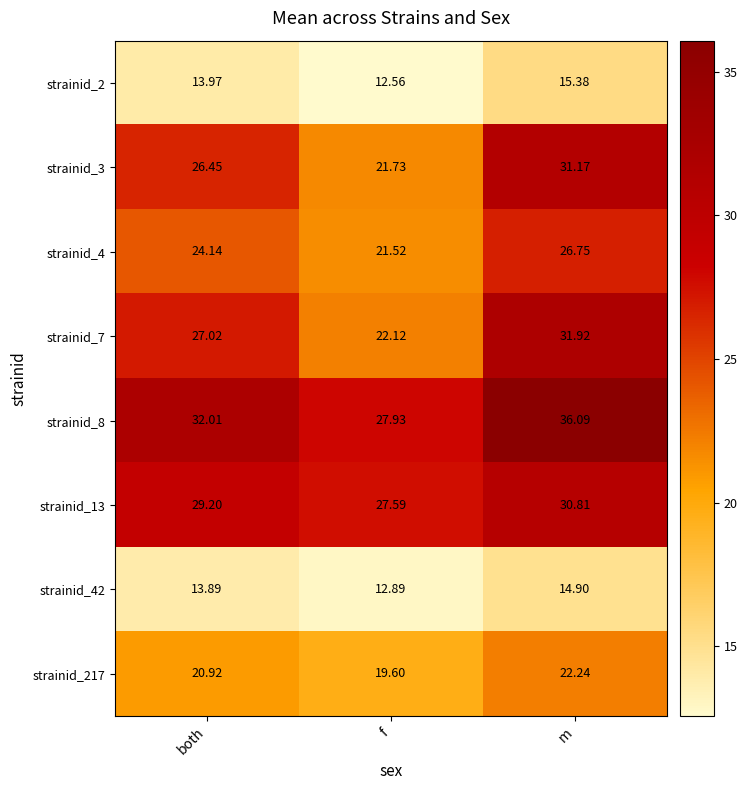

At how many categories does at least one series exceed 15?

3